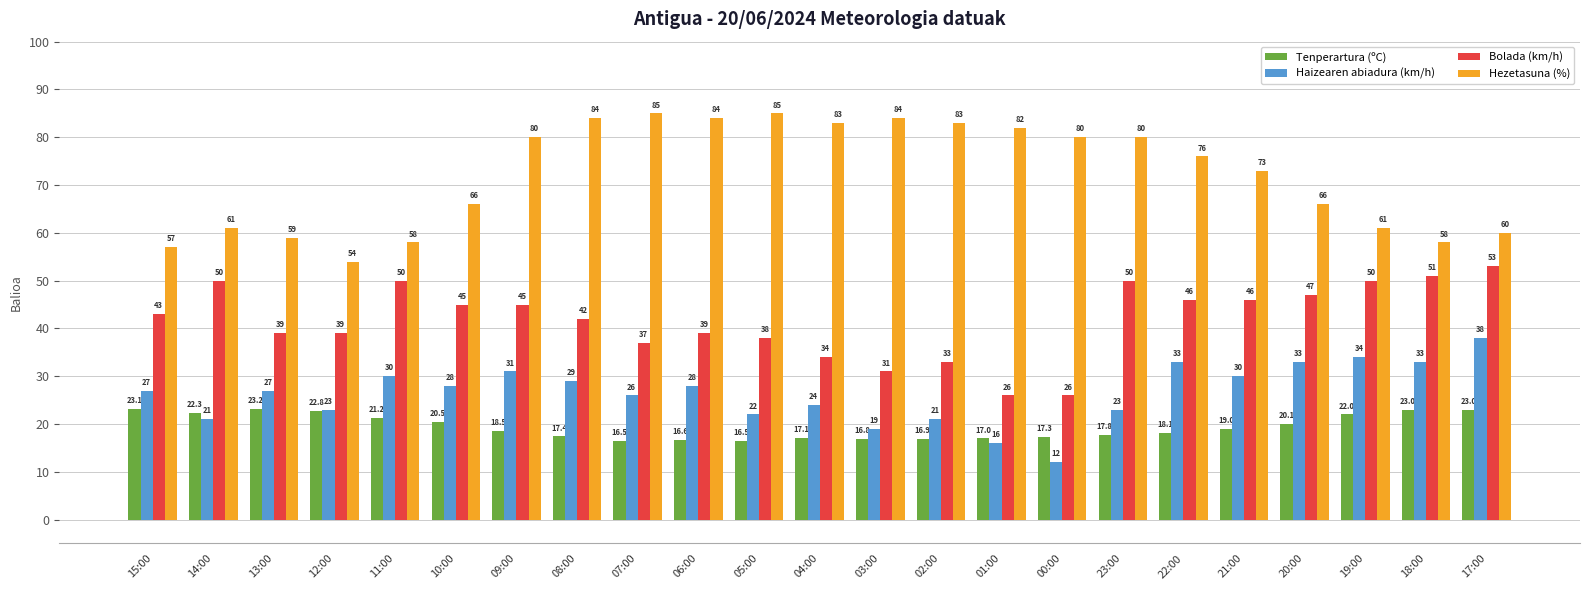

Reading left to right, extract all data points from this chart.

Tenperartura (ºC): 15:00=23.1	14:00=22.3	13:00=23.2	12:00=22.8	11:00=21.2	10:00=20.5	09:00=18.5	08:00=17.4	07:00=16.5	06:00=16.6	05:00=16.5	04:00=17.1	03:00=16.8	02:00=16.9	01:00=17.0	00:00=17.3	23:00=17.8	22:00=18.1	21:00=19.0	20:00=20.1	19:00=22.0	18:00=23.0	17:00=23.0
Haizearen abiadura (km/h): 15:00=27.0	14:00=21.0	13:00=27.0	12:00=23.0	11:00=30.0	10:00=28.0	09:00=31.0	08:00=29.0	07:00=26.0	06:00=28.0	05:00=22.0	04:00=24.0	03:00=19.0	02:00=21.0	01:00=16.0	00:00=12.0	23:00=23.0	22:00=33.0	21:00=30.0	20:00=33.0	19:00=34.0	18:00=33.0	17:00=38.0
Bolada (km/h): 15:00=43.0	14:00=50.0	13:00=39.0	12:00=39.0	11:00=50.0	10:00=45.0	09:00=45.0	08:00=42.0	07:00=37.0	06:00=39.0	05:00=38.0	04:00=34.0	03:00=31.0	02:00=33.0	01:00=26.0	00:00=26.0	23:00=50.0	22:00=46.0	21:00=46.0	20:00=47.0	19:00=50.0	18:00=51.0	17:00=53.0
Hezetasuna (%): 15:00=57.0	14:00=61.0	13:00=59.0	12:00=54.0	11:00=58.0	10:00=66.0	09:00=80.0	08:00=84.0	07:00=85.0	06:00=84.0	05:00=85.0	04:00=83.0	03:00=84.0	02:00=83.0	01:00=82.0	00:00=80.0	23:00=80.0	22:00=76.0	21:00=73.0	20:00=66.0	19:00=61.0	18:00=58.0	17:00=60.0